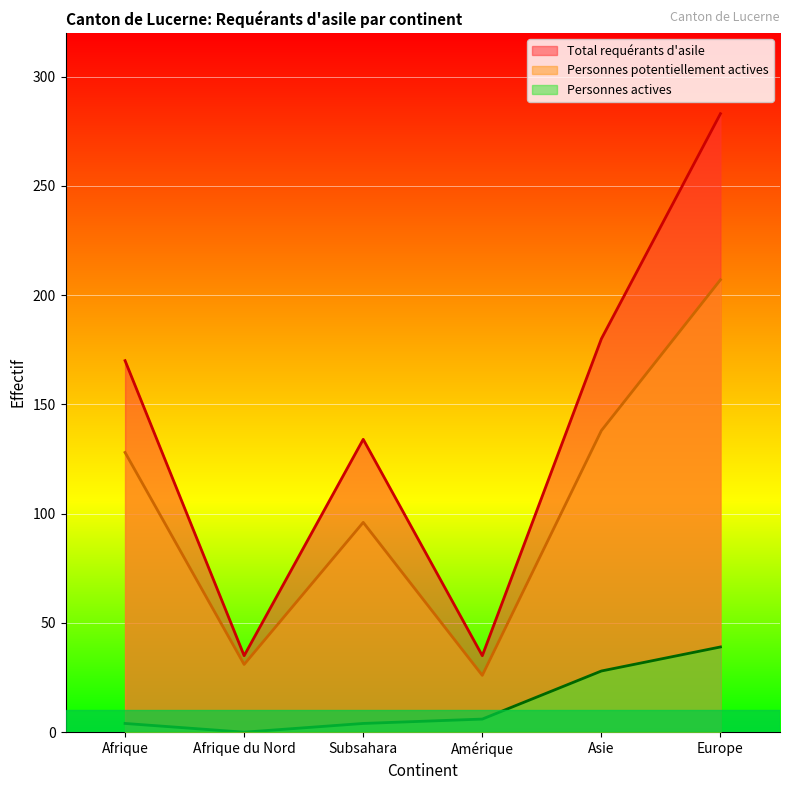

How many distinct data groups are displayed?

3